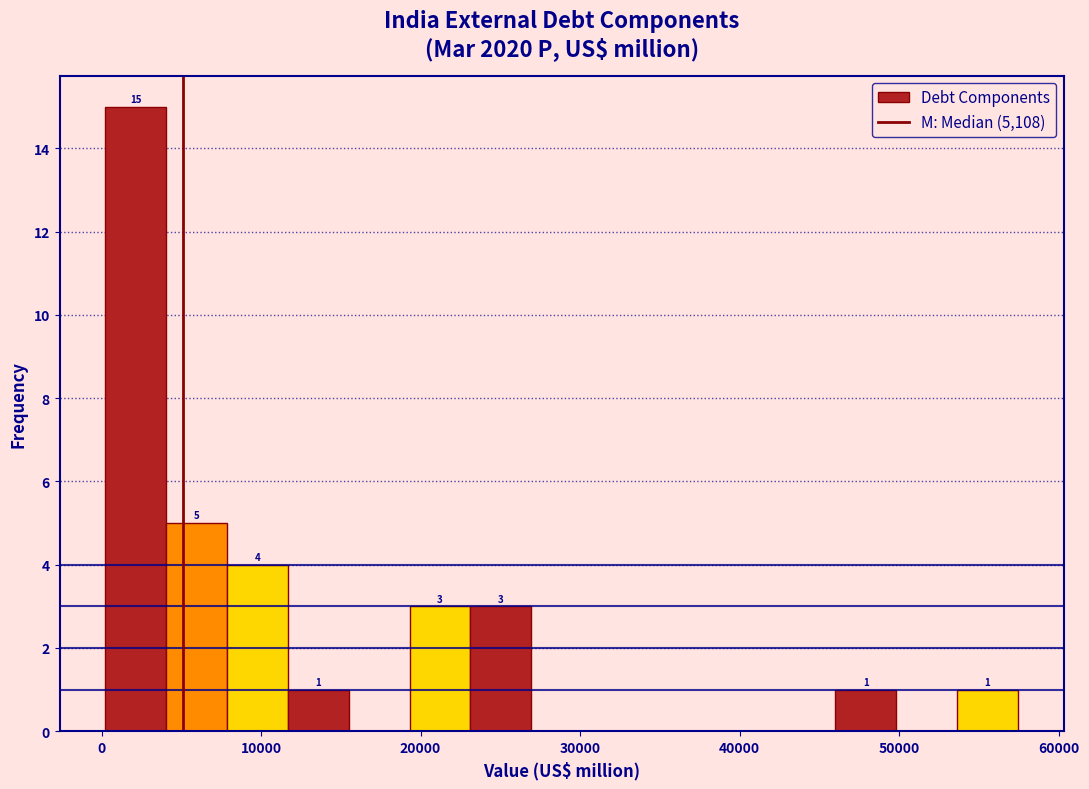

Read against the x-axis, roughly where is the centre of the tallest bar?

2000